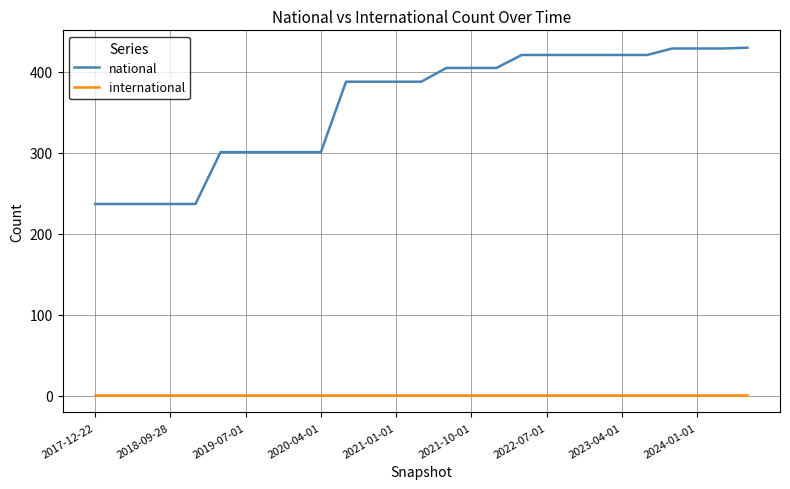

What is the highest value of the national series?

430